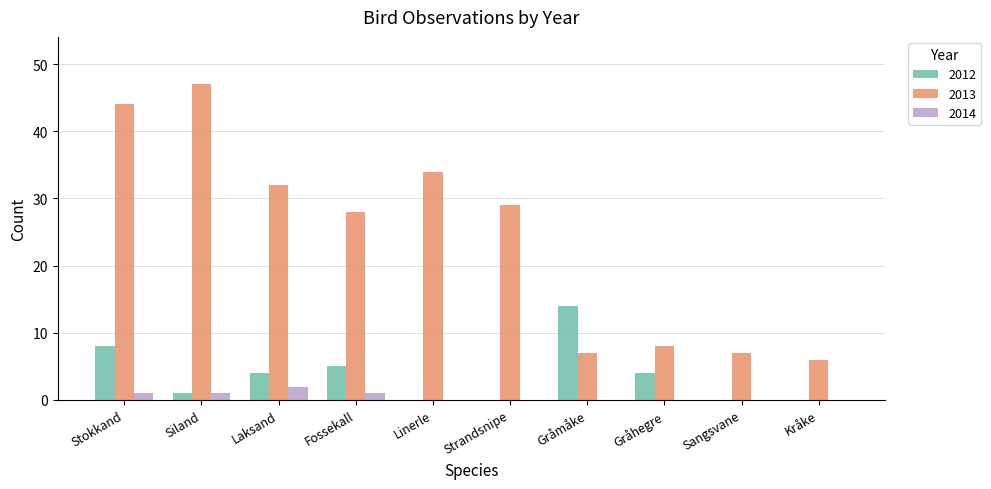

What is the sum of all 2012 values?

36